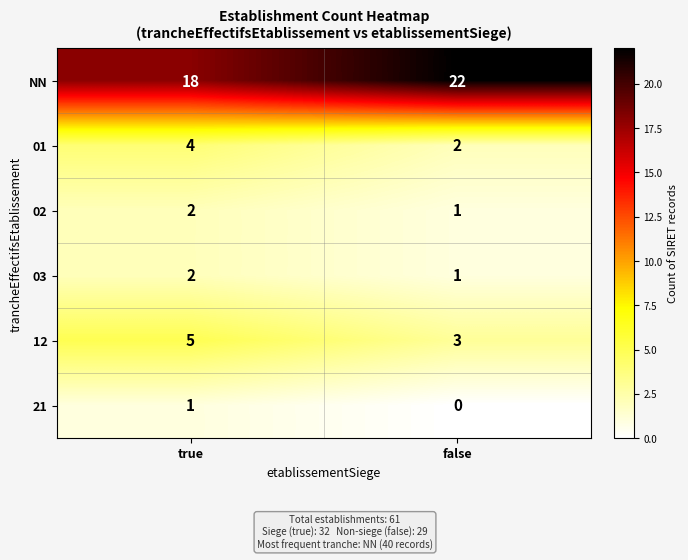

At which label is 03 closest to 1?

false